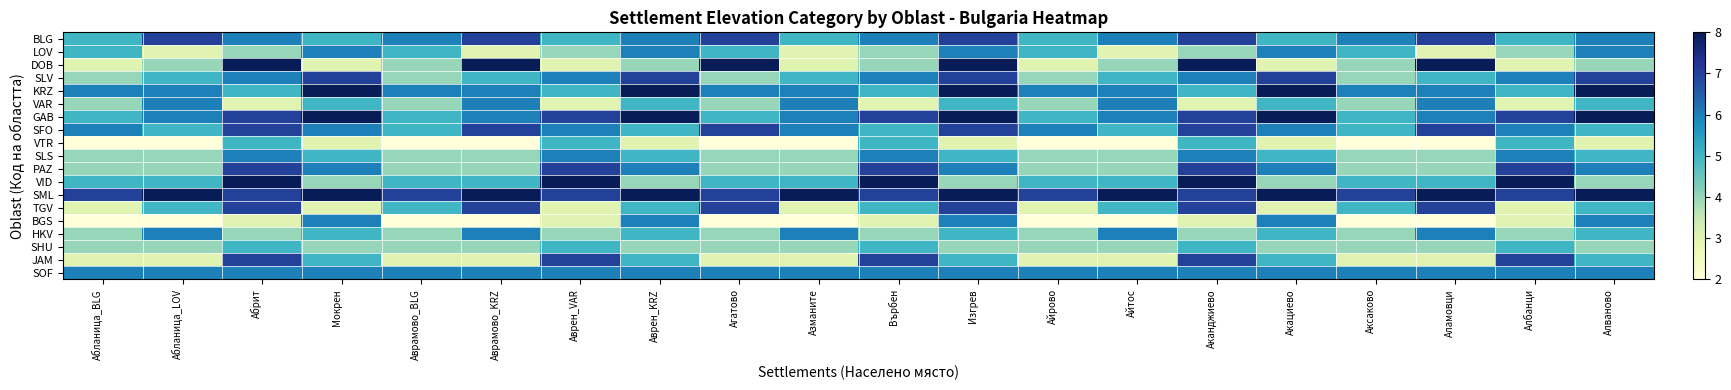

What is the total value across all series at Аксаково?

85